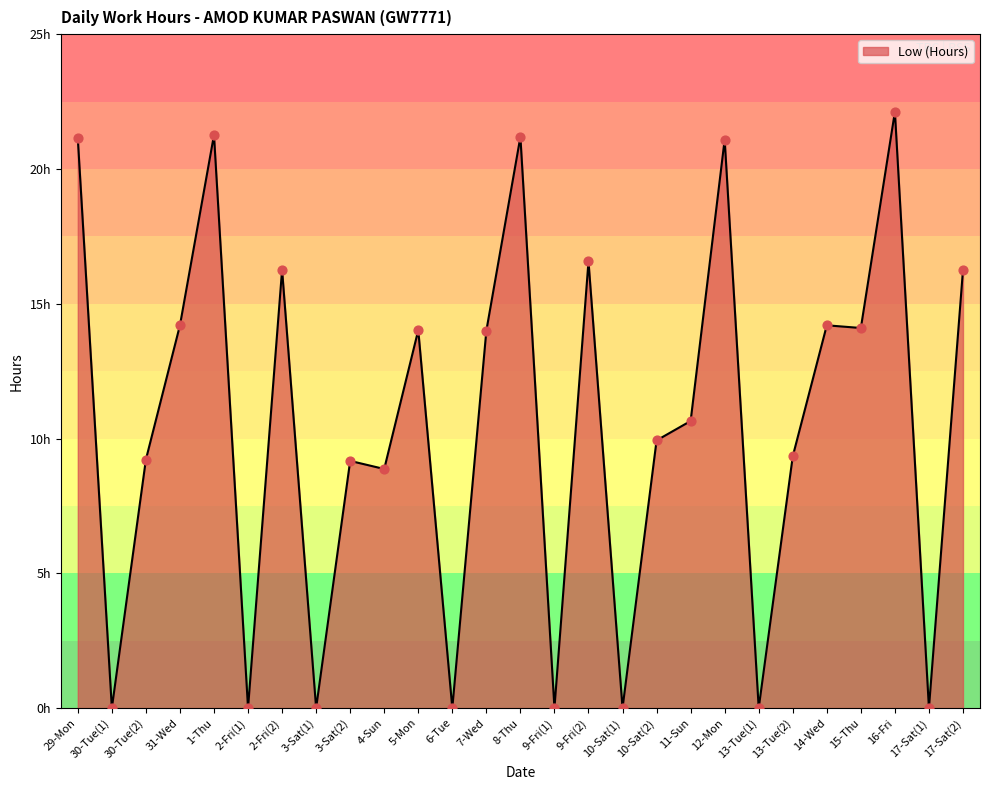

Approximately how many times larger is the value at 13-Tue(2) compared to 16-Fri?

0.4